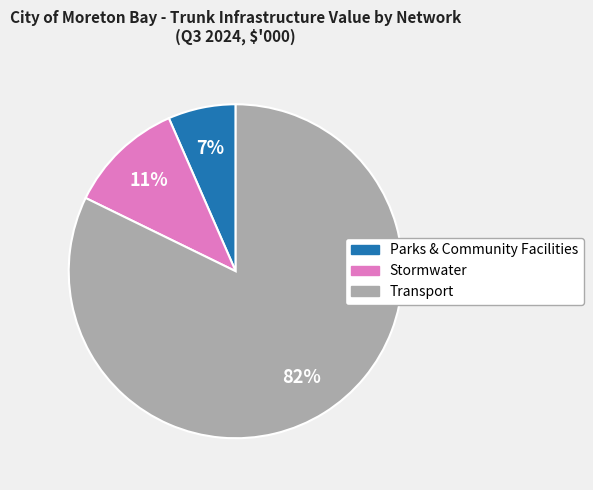

Is there a majority slice in this chart?

Yes